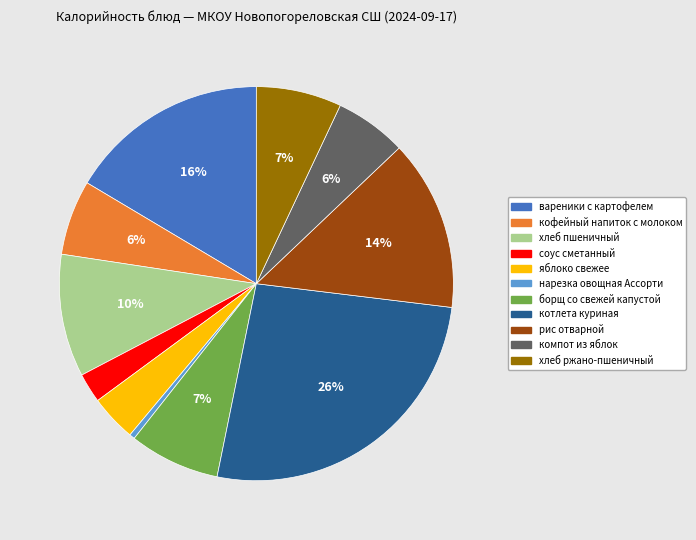

Is it true that рис отварной is 14% of the pie?

True